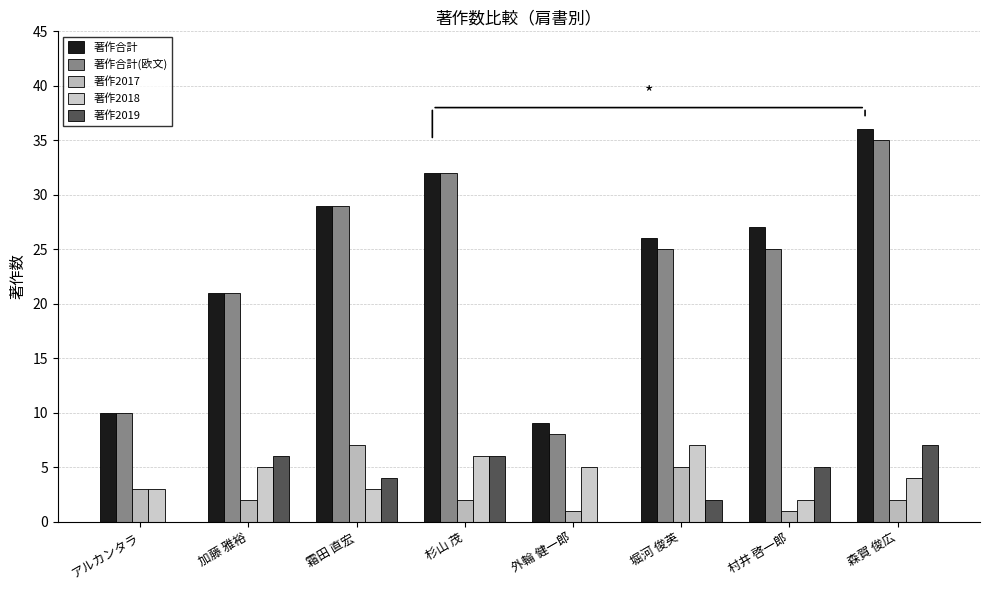

How many groups of bars are there?

8